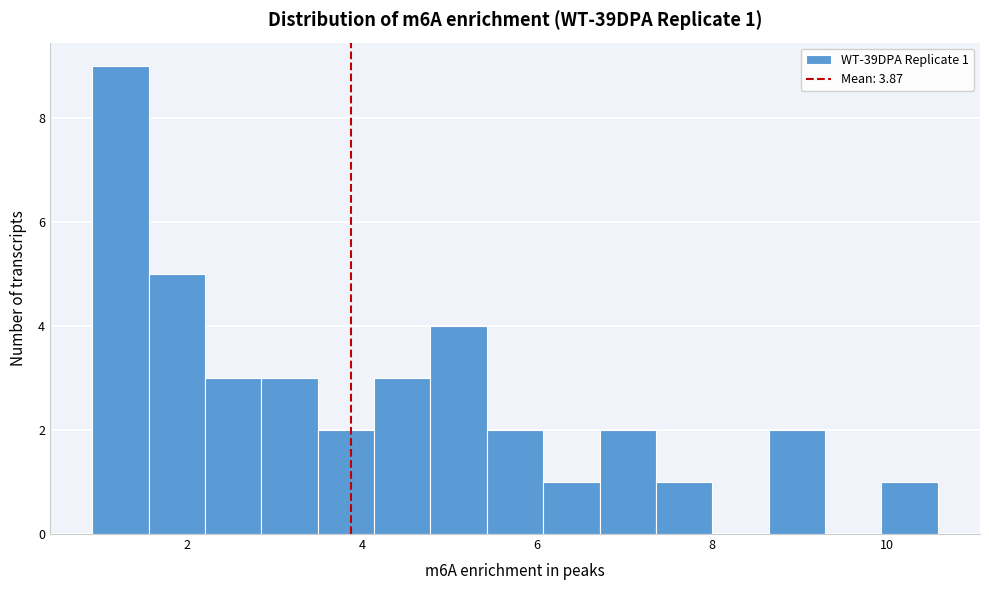

Around what value on the x-axis is the tallest bar? Give the approximate position of its centre, as read against the axis.

1.2